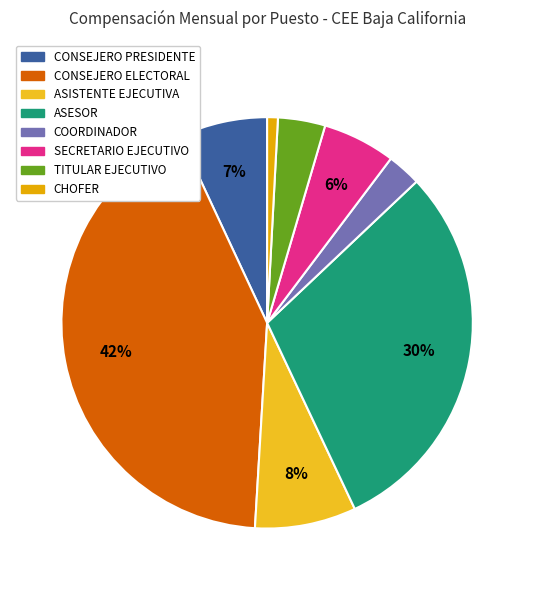

To the nearest percent, what is the combined percentage of CHOFER and ASISTENTE EJECUTIVA?

9%